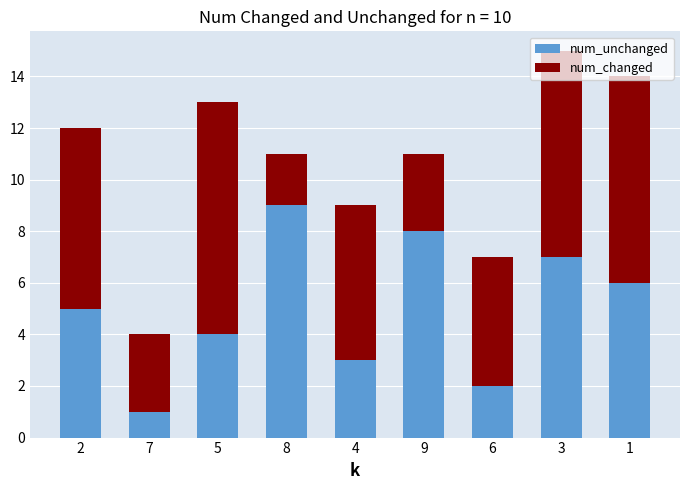

How many bars are there in total?

9